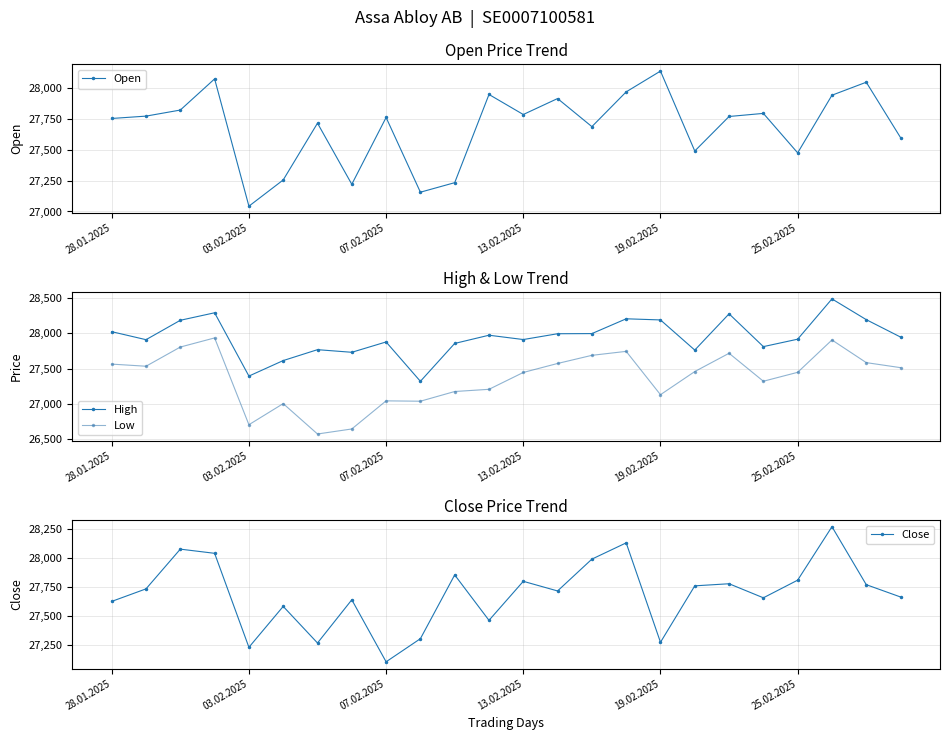

Read the Open value at 22, to the nearest 100.

28000